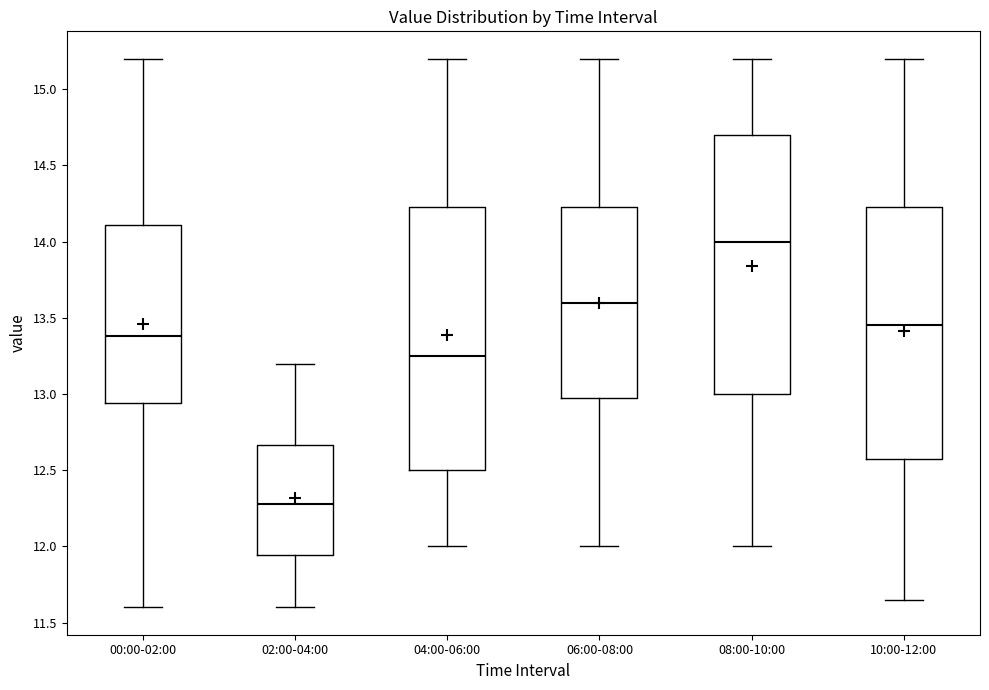

Where does the lower whisker of the box for 10:00-12:00 end on the y-axis? The values are not printed on the chart, so give them approximately, as read against the axis.

11.65